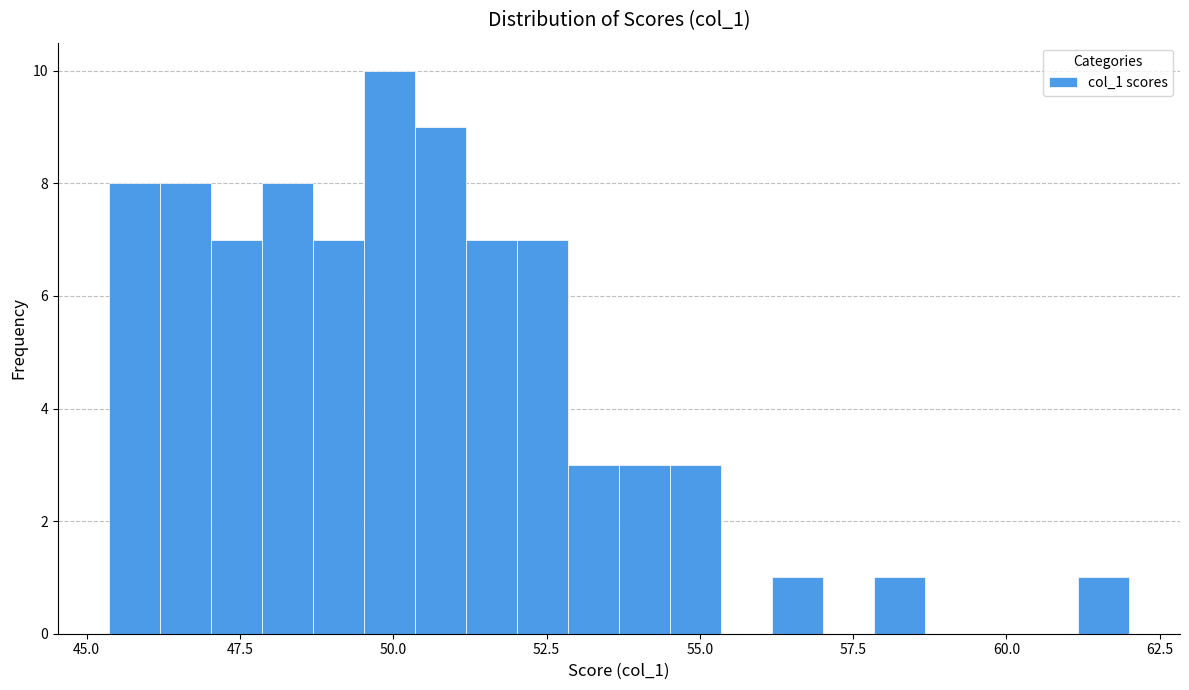

Read against the x-axis, roughly where is the centre of the tallest bar?

50.0